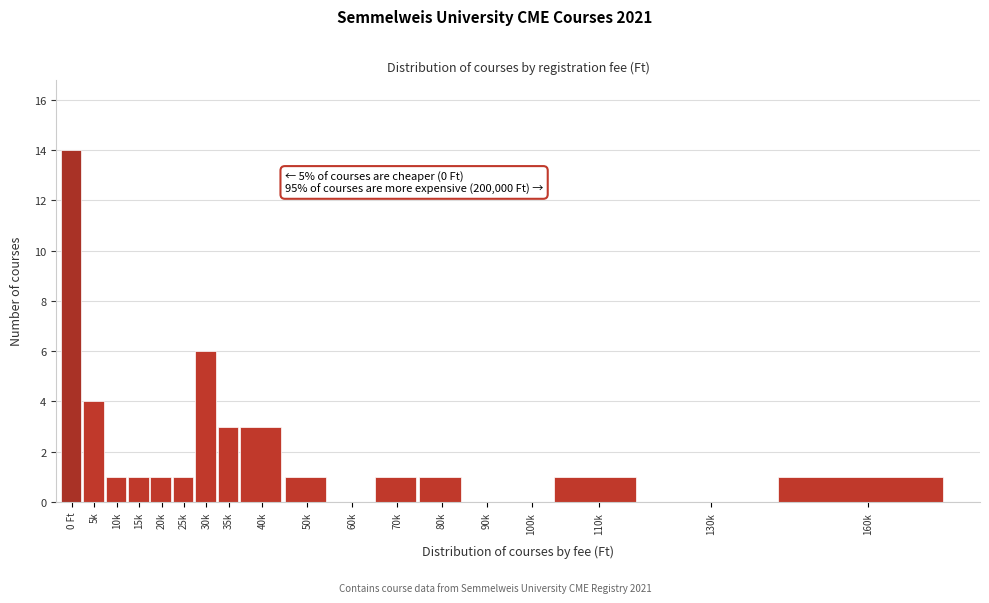

Reading left to right, extract all data points from this chart.

0 Ft=14	5k=4	10k=1	15k=1	20k=1	25k=1	30k=6	35k=3	40k=3	50k=1	60k=0	70k=1	80k=1	90k=0	100k=0	110k=1	130k=0	160k=1